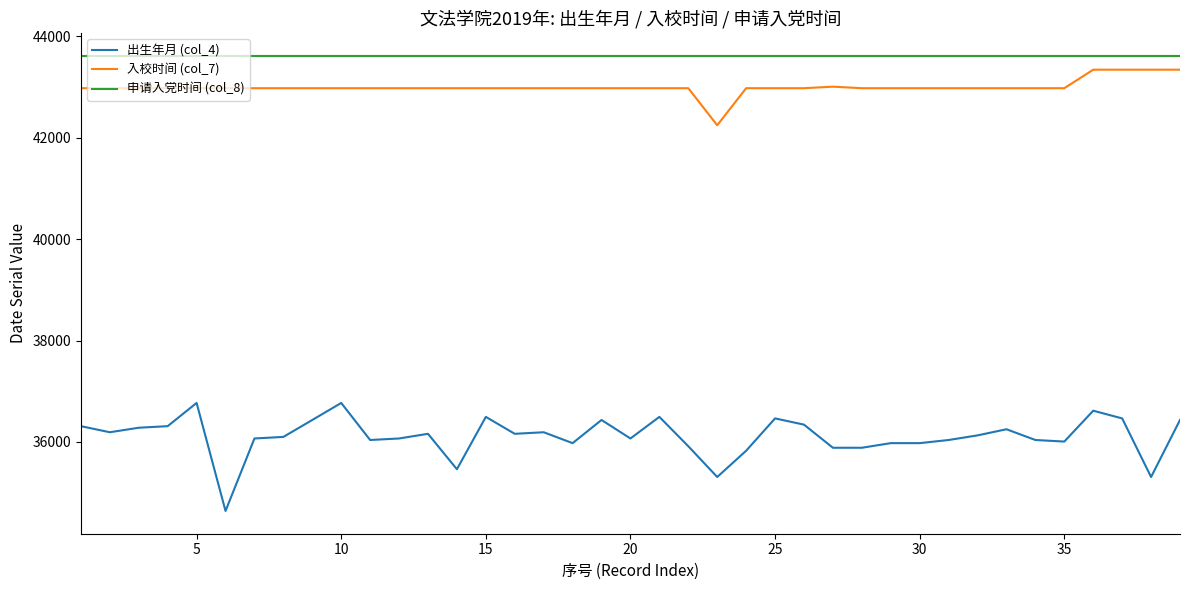

Which series has the largest total across all categories?

申请入党时间 (col_8)